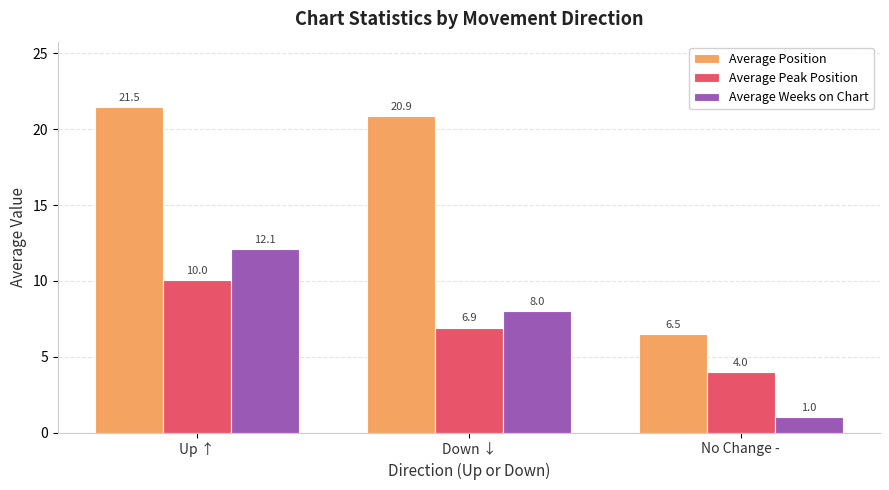

Rank the series at Up ↑ from highest to lowest value.

Average Position, Average Weeks on Chart, Average Peak Position